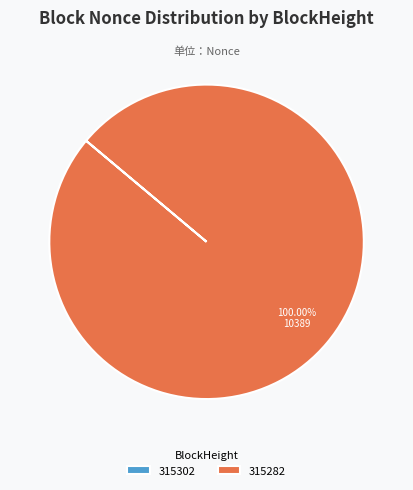

Which category has the biggest portion of the pie?

315282